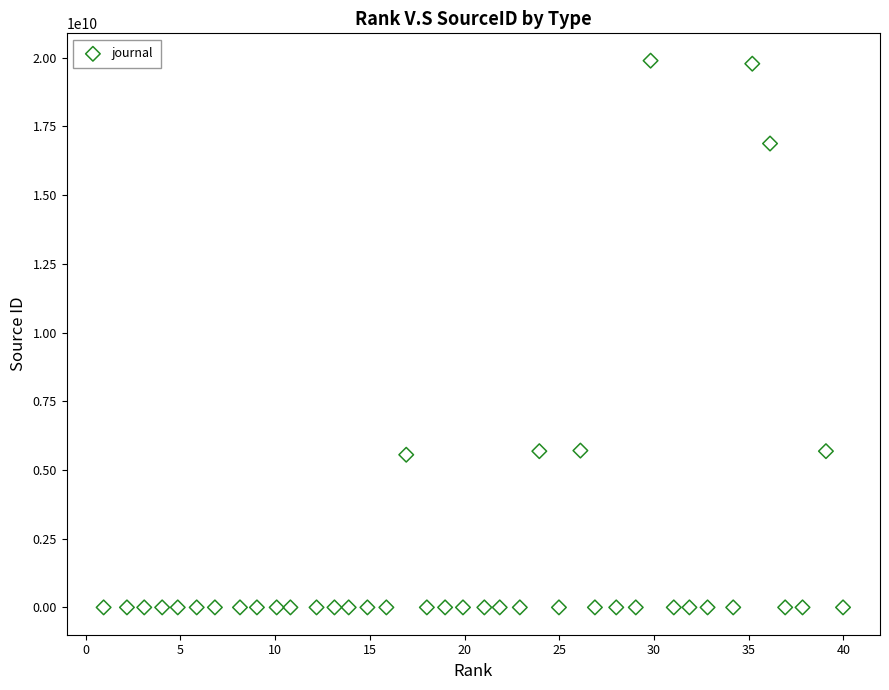

What is the range of Y values (max minus min)?

19892011099.7